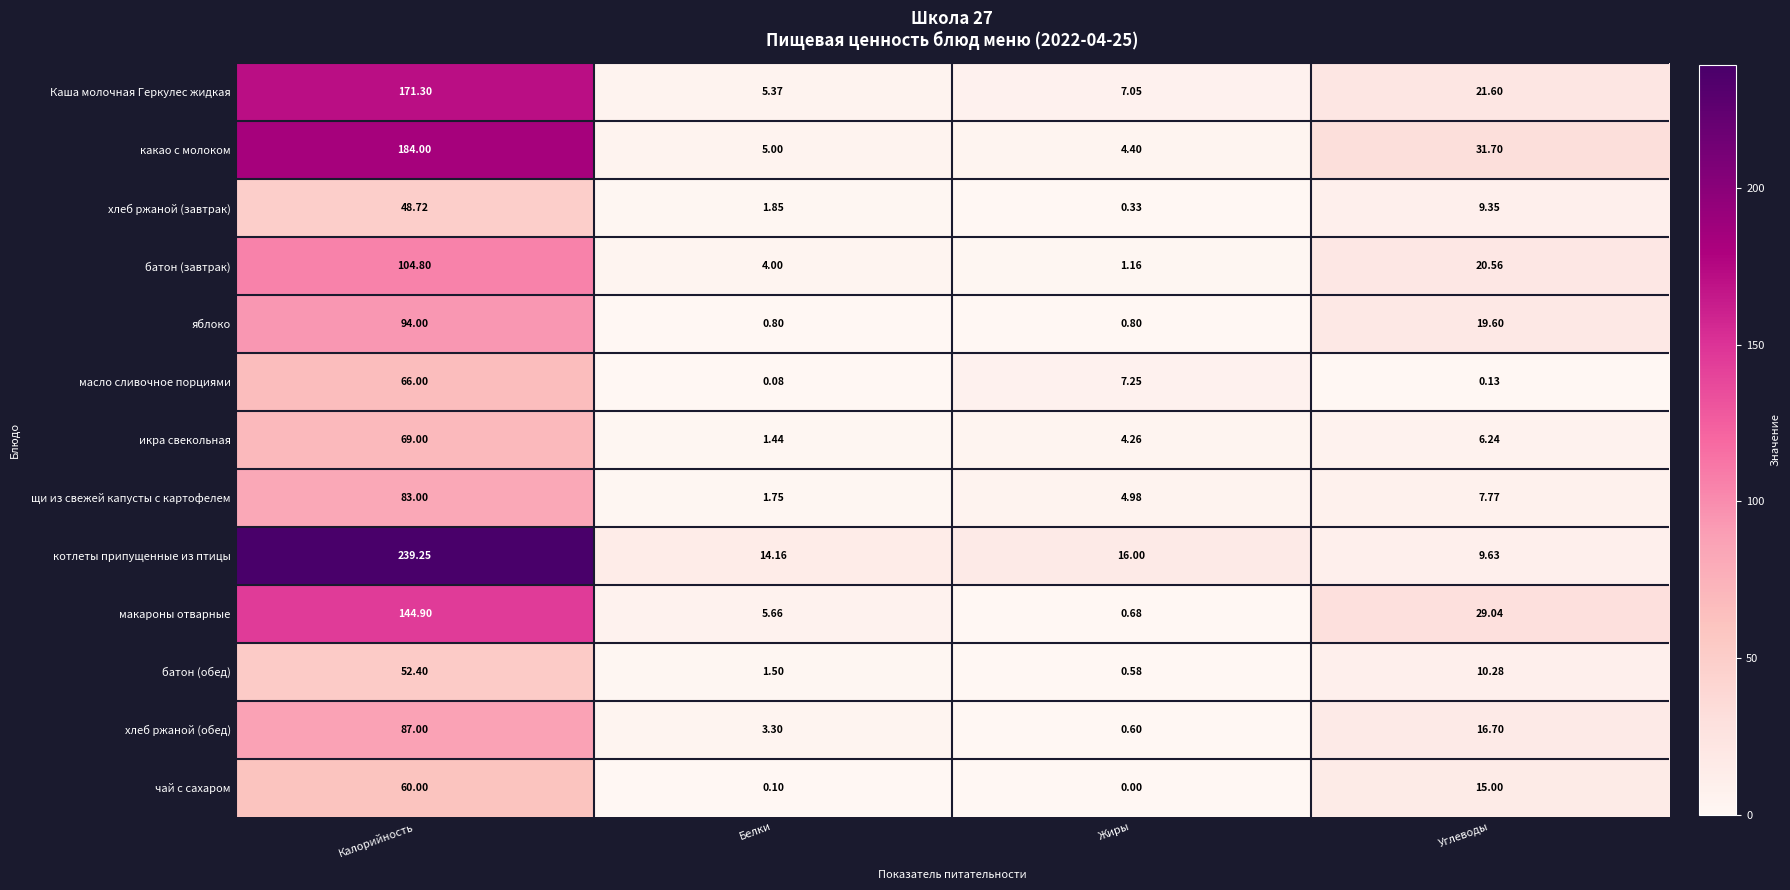

At which category is the sum across all series the highest?

Калорийность